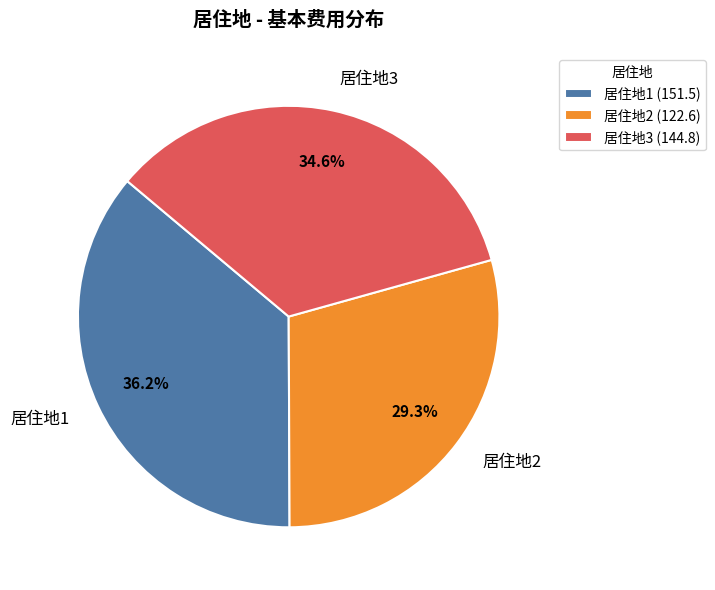

Rank the categories by value from lowest to highest.

居住地2 (122.6), 居住地3 (144.8), 居住地1 (151.5)